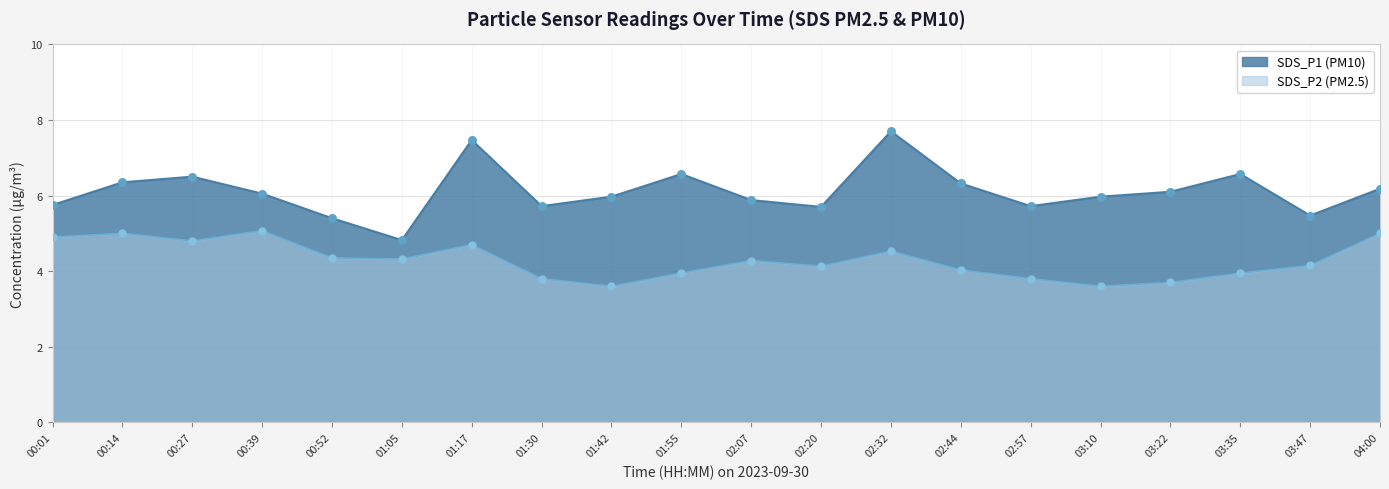

At which category is the sum across all series the highest?

02:32